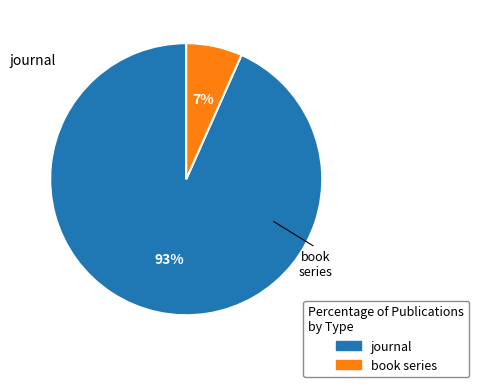

Which category accounts for the majority?

journal